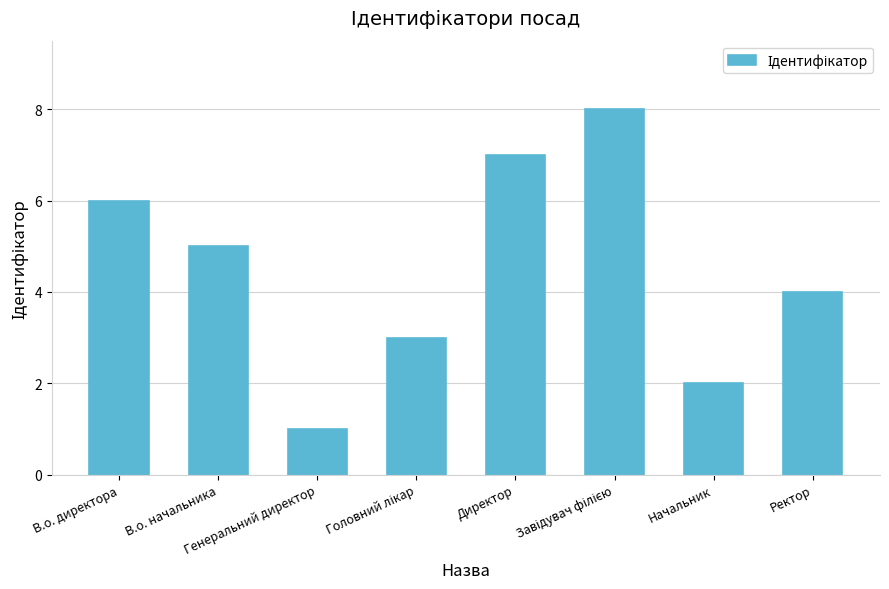

How many values are between 3 and 7?

5